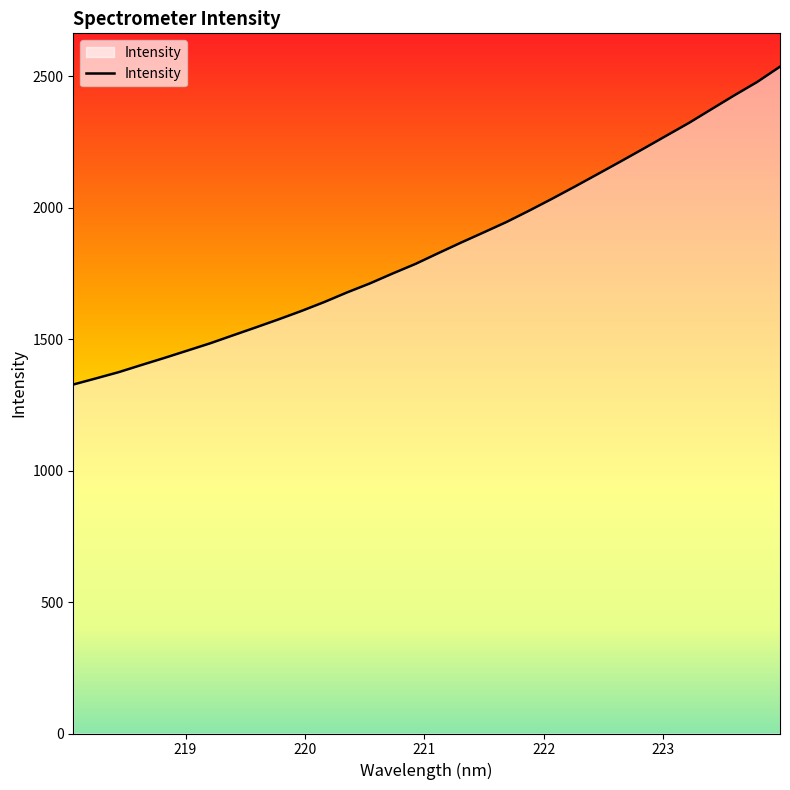

How many series are shown in this chart?

1